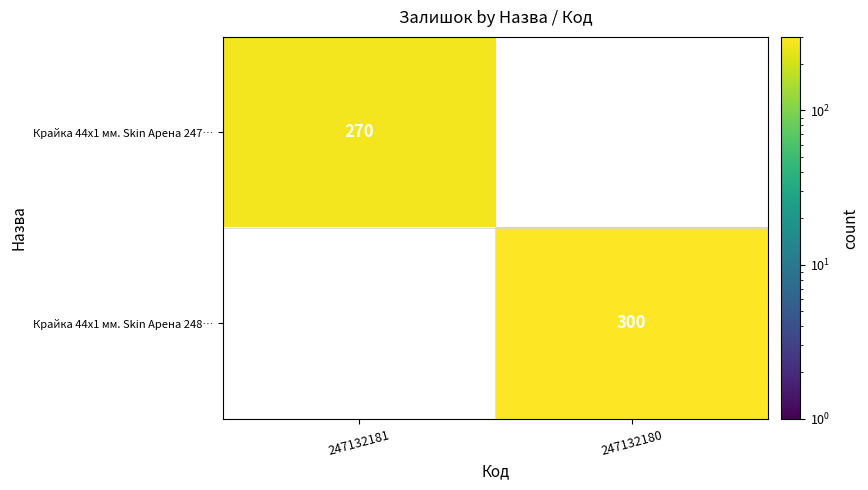

The value of Крайка 44x1 мм. Skin Арена 247… at 247132181 is 270. True or false?

True